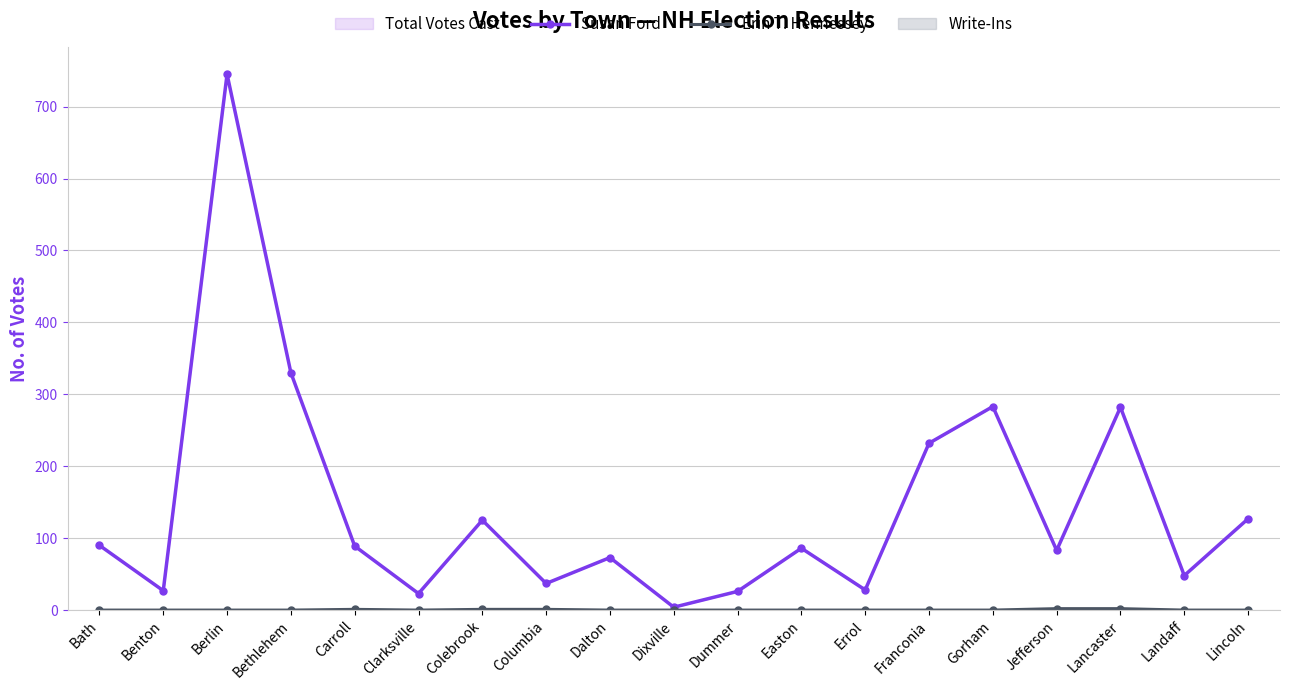

Which series changed the most between Bethlehem and Columbia?

Susan Ford